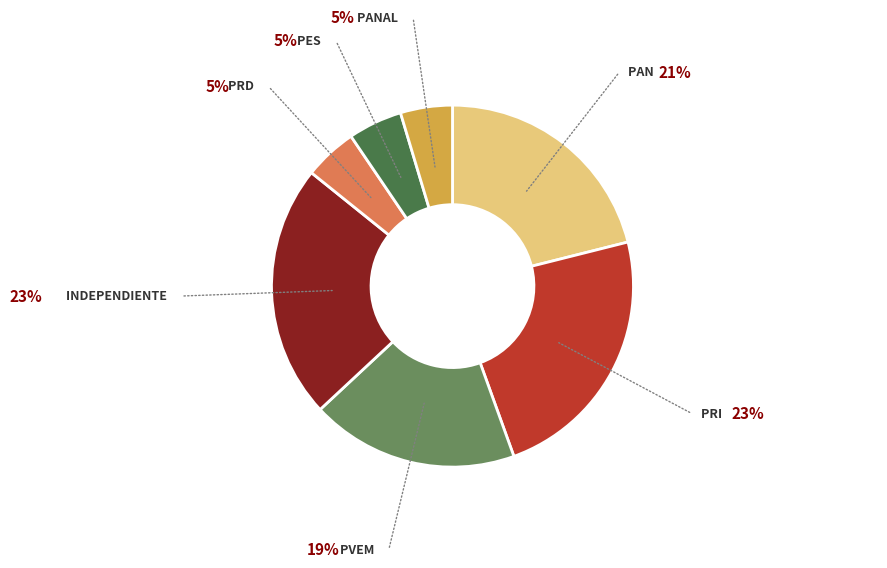

Approximately how many times larger is the value at PVEM compared to PES?

3.8